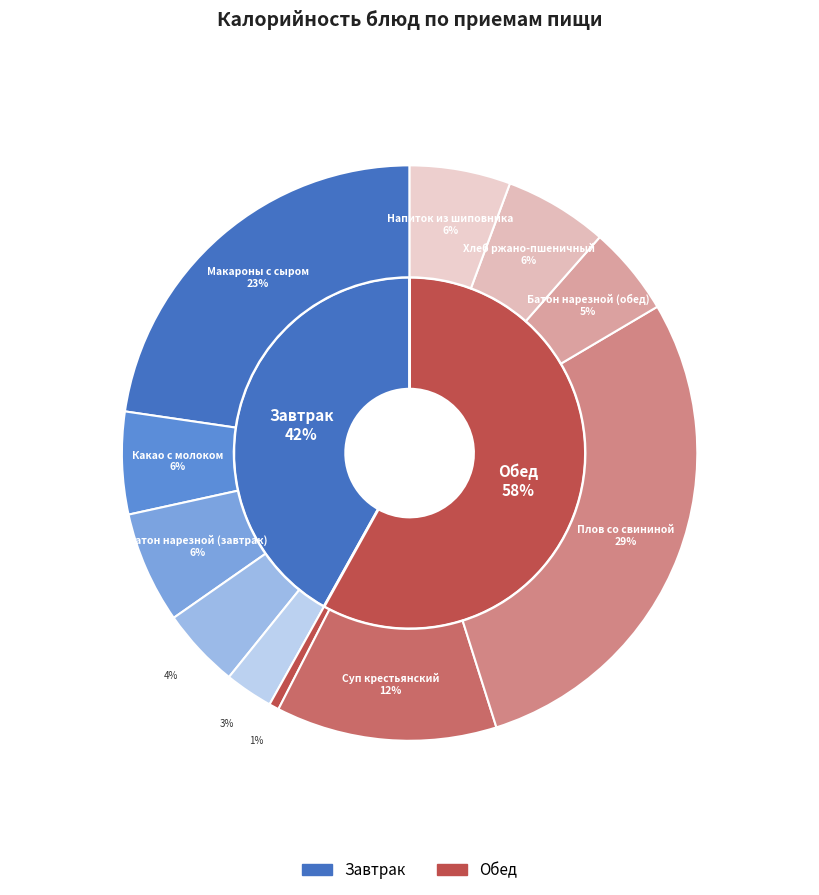

To the nearest percent, what is the average slice percentage?

9%